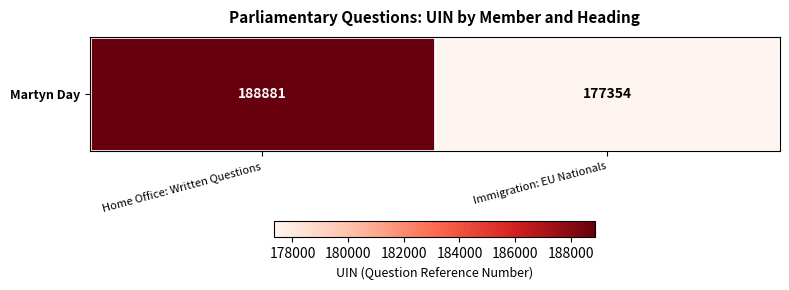

What is the difference between the maximum and minimum values?

11527